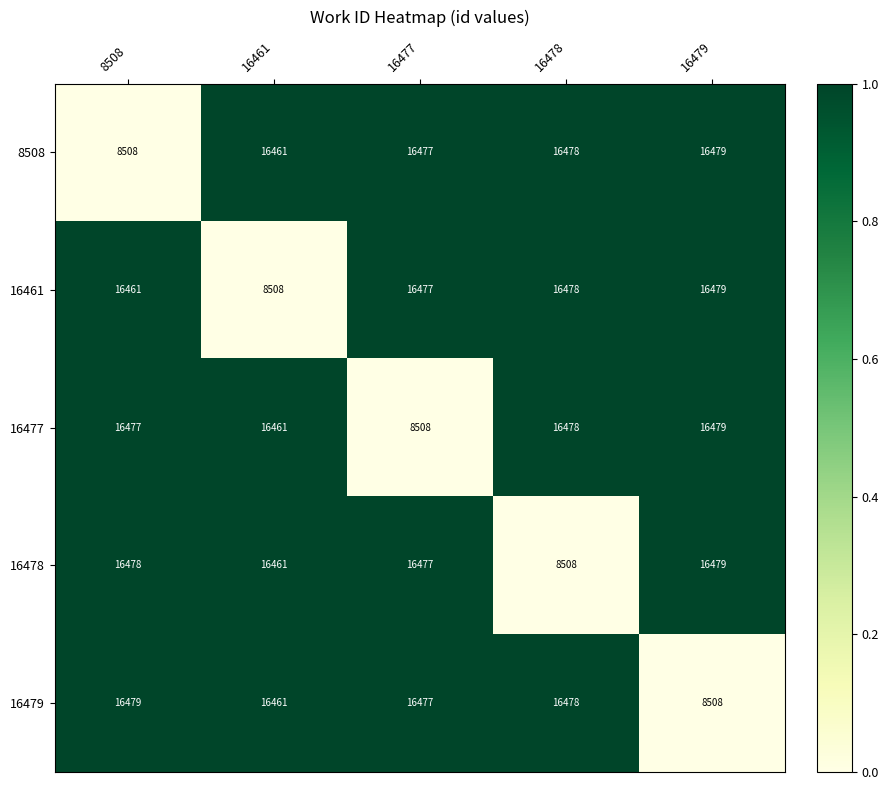

Reading left to right, list all the values displayed in this chart.

8508: 8508	16461	16477	16478	16479
16461: 16461	8508	16477	16478	16479
16477: 16477	16461	8508	16478	16479
16478: 16478	16461	16477	8508	16479
16479: 16479	16461	16477	16478	8508